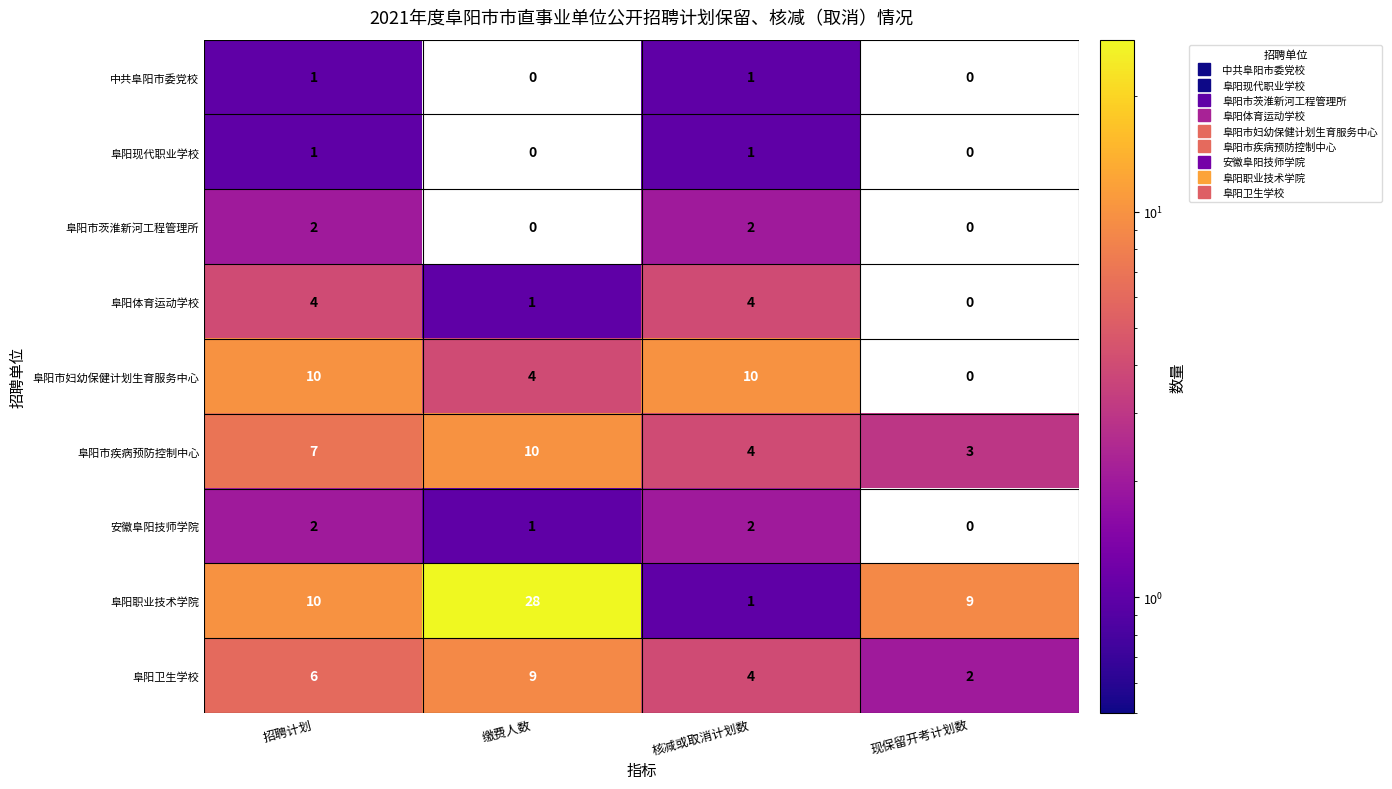

The 安徽阜阳技师学院 series shows 2 at 核减或取消计划数. True or false?

True